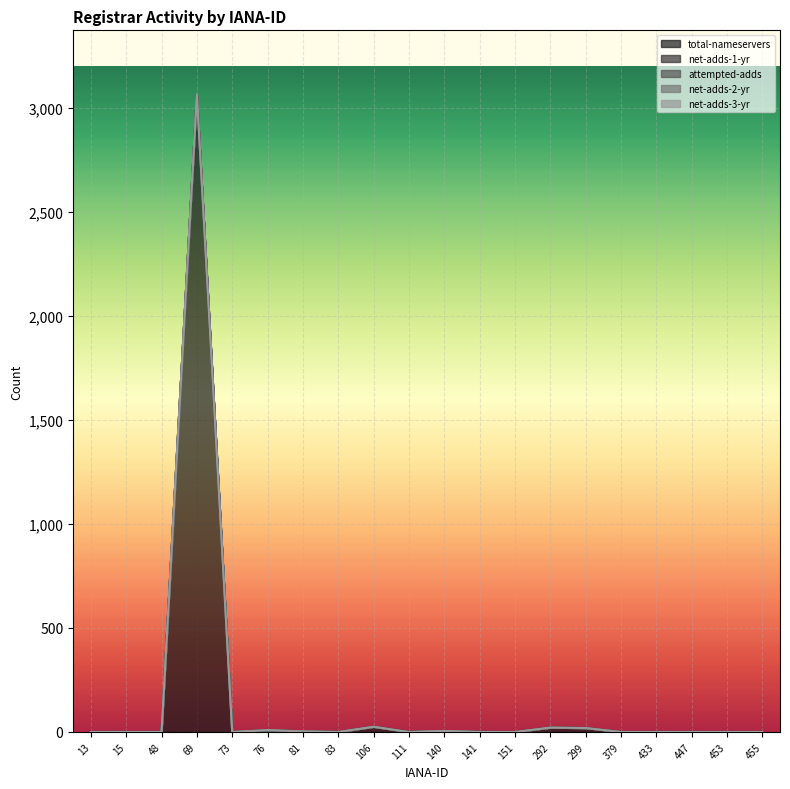

What are all the series names shown in the legend?

total-nameservers, net-adds-1-yr, attempted-adds, net-adds-2-yr, net-adds-3-yr